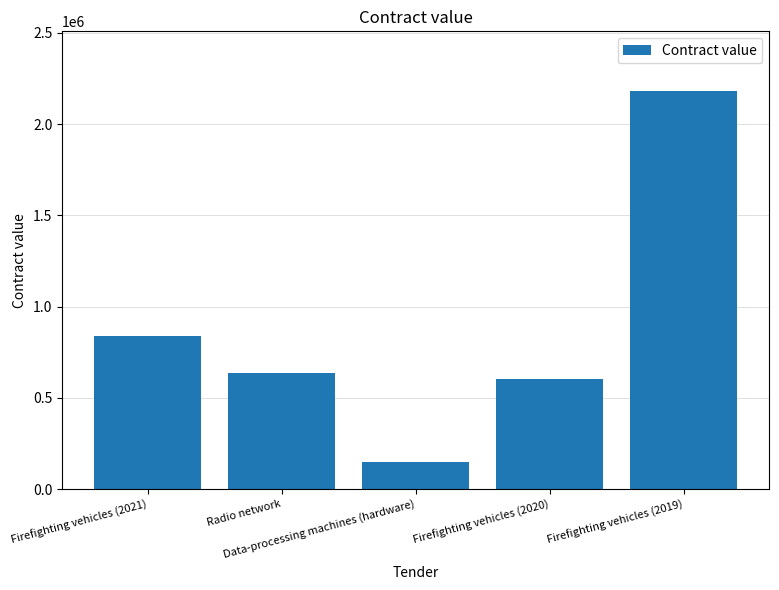

The value at Radio network is 635500. True or false?

True